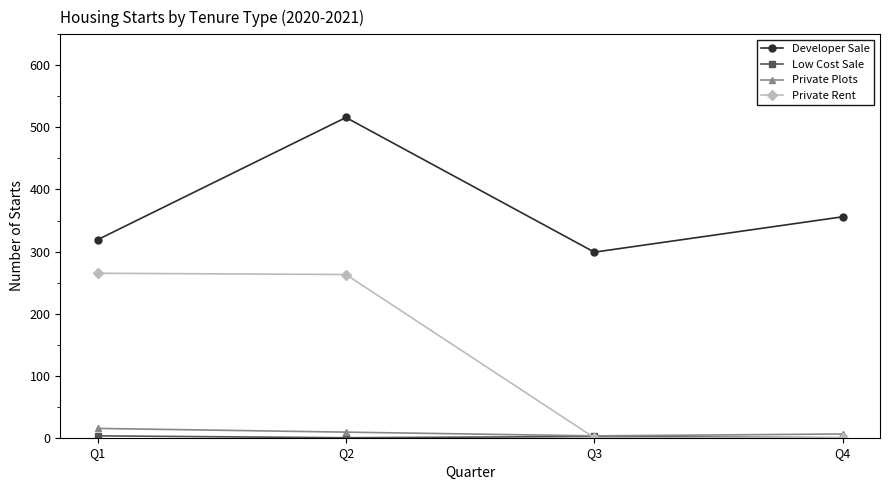

How many data points in Private Rent are less than 263?

2